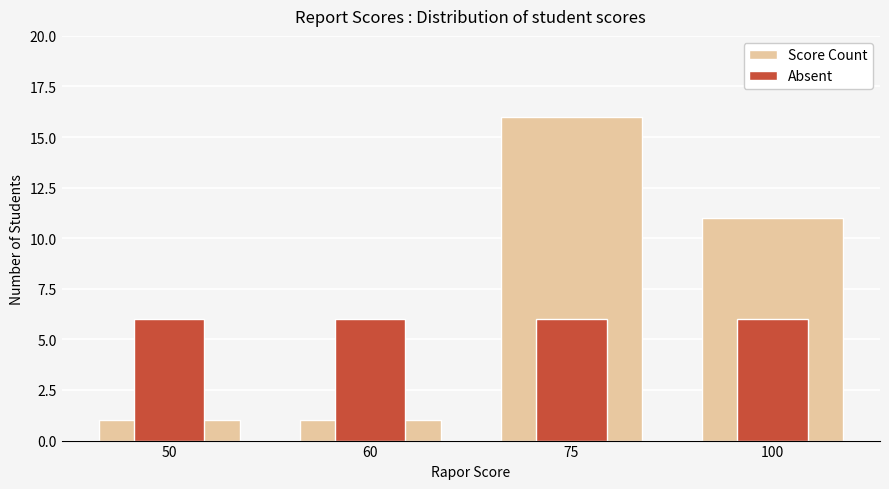

What are all the series names shown in the legend?

Score Count, Absent